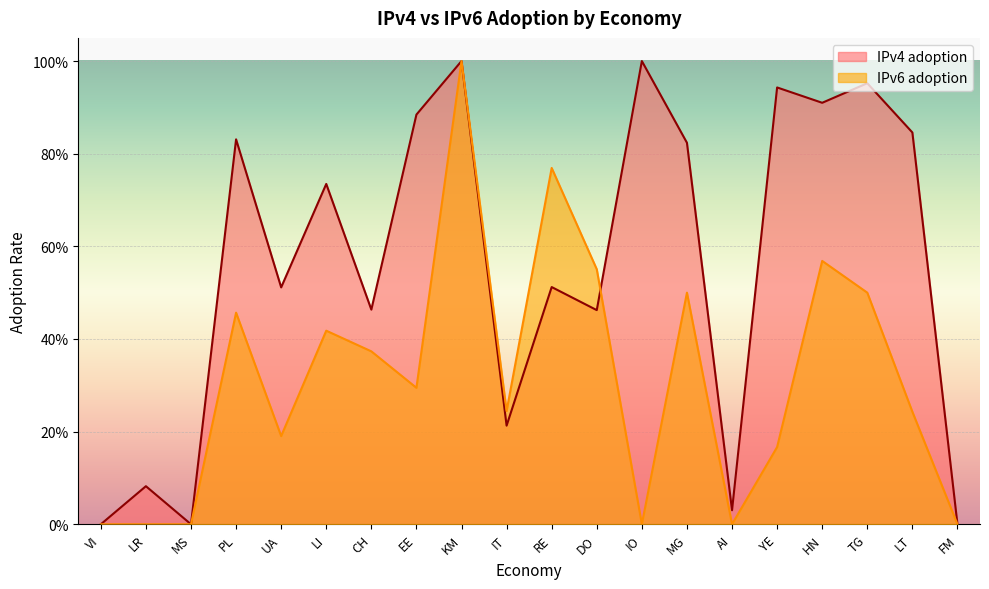

What is the label of the 4th point from the right?

HN